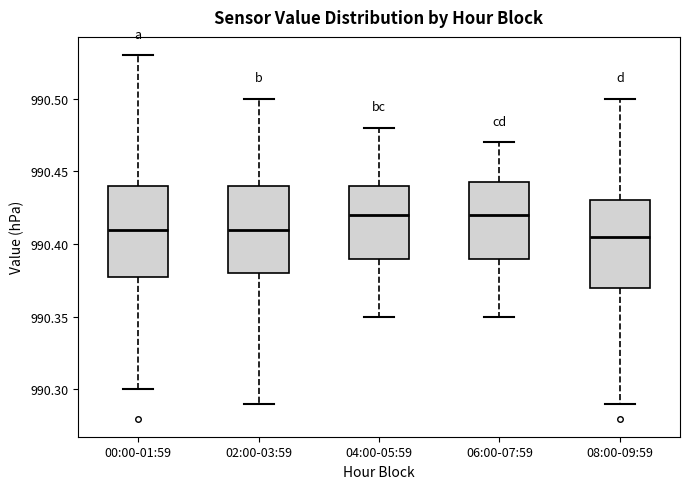

Where does the median line of the box for 06:00-07:59 sit on the y-axis? The values are not printed on the chart, so give them approximately, as read against the axis.

990.420